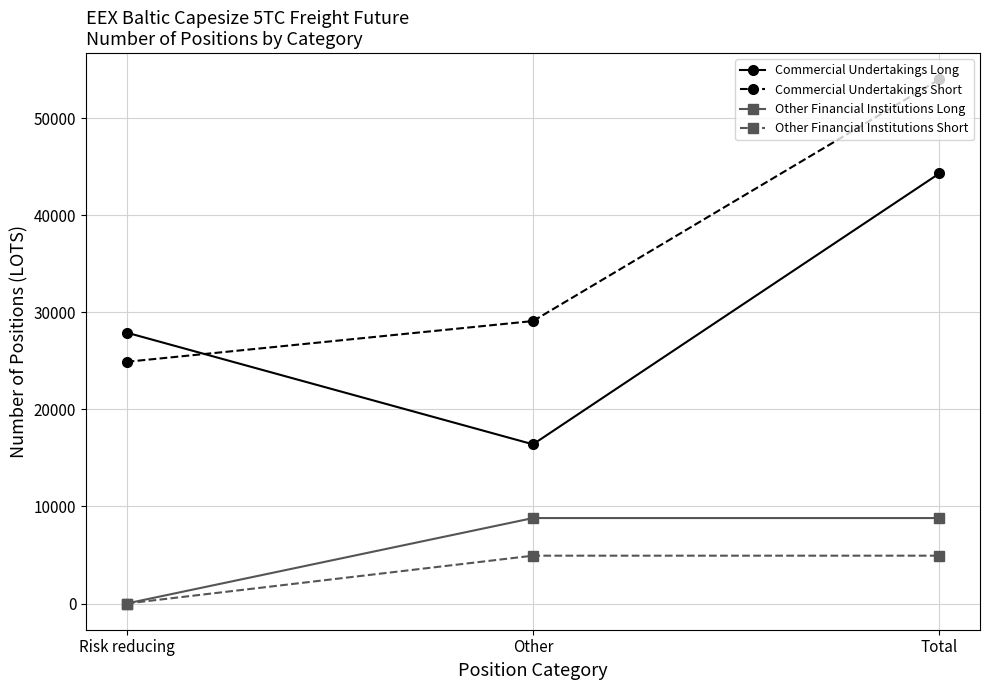

Which series changed the most between Other and Total?

Commercial Undertakings Long